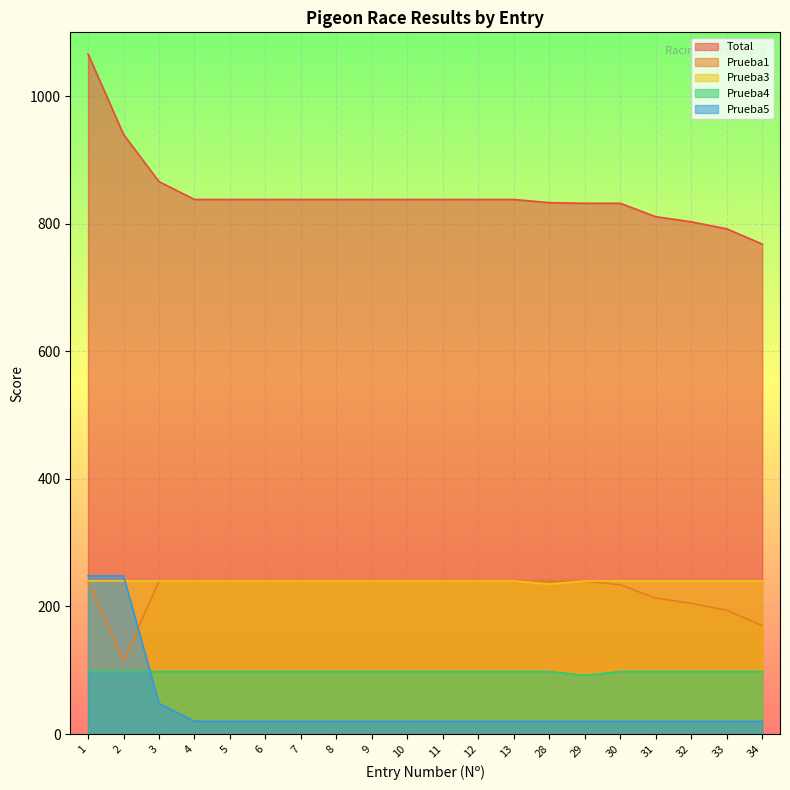

What is the difference between the second highest and second lowest values in the Prueba1 series?

70